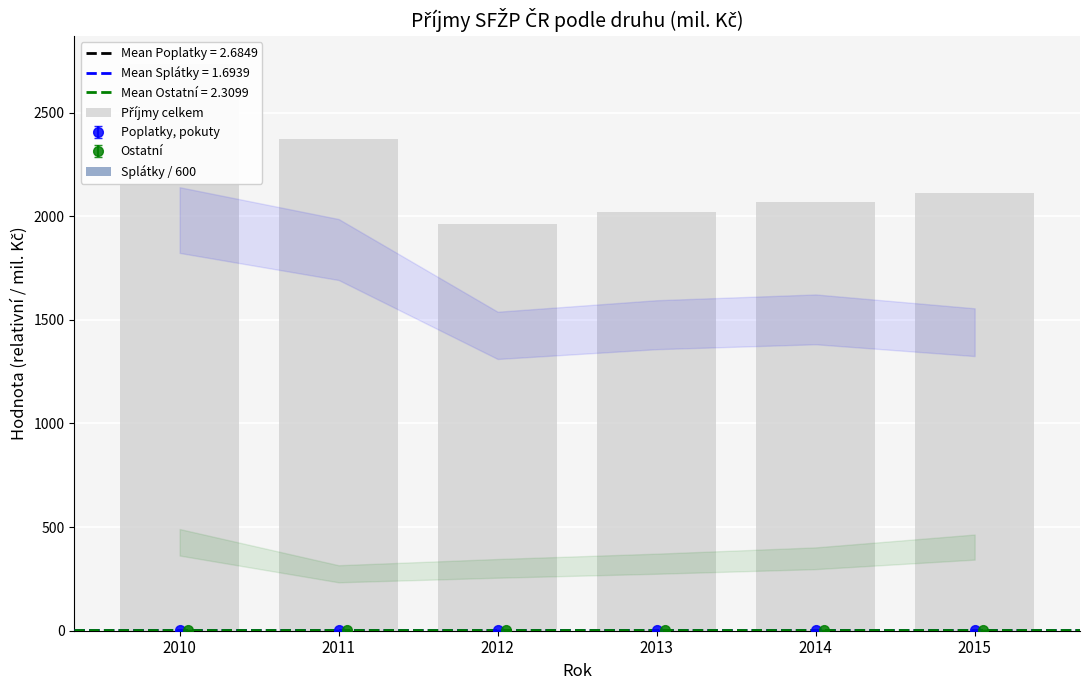

What is the value of the Příjmy celkem bar at the 3rd from the left?

1963.4